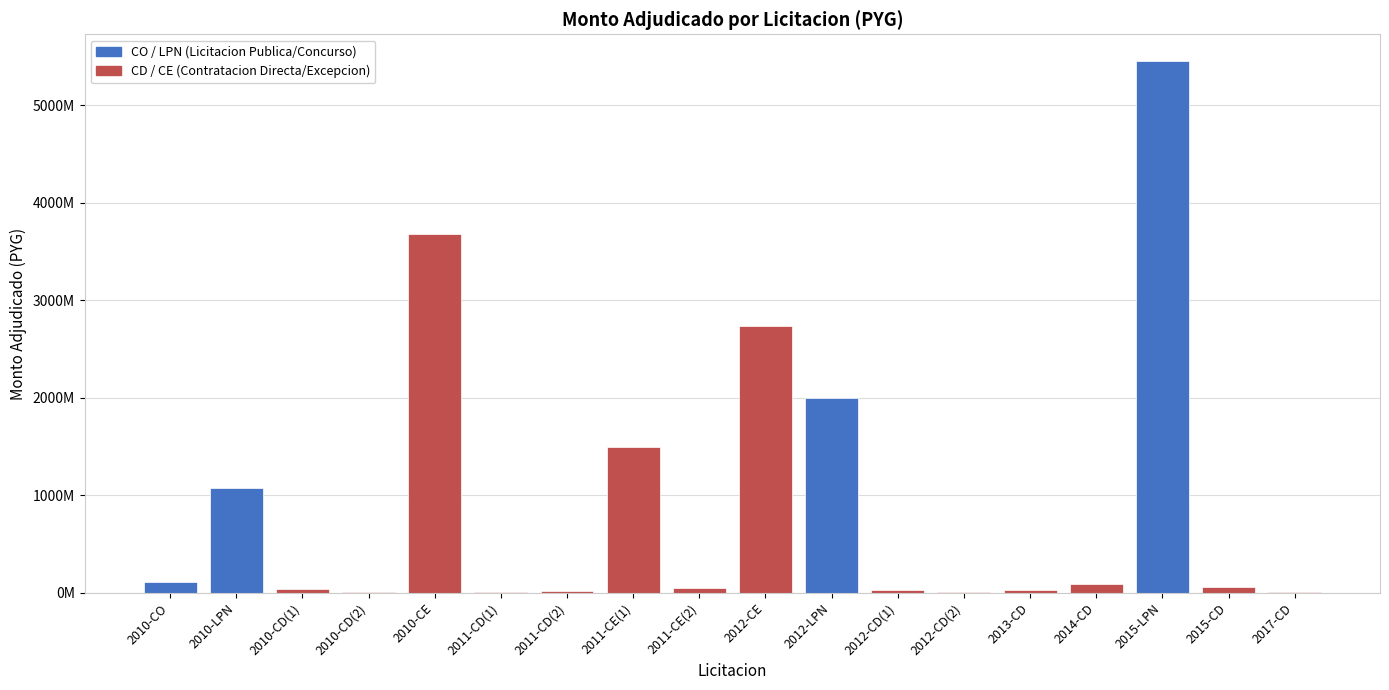

Rank the categories by value from highest to lowest.

2015-LPN, 2010-CE, 2012-CE, 2012-LPN, 2011-CE(1), 2010-LPN, 2010-CO, 2014-CD, 2015-CD, 2011-CE(2), 2010-CD(1), 2012-CD(1), 2013-CD, 2011-CD(2), 2011-CD(1), 2012-CD(2), 2010-CD(2), 2017-CD